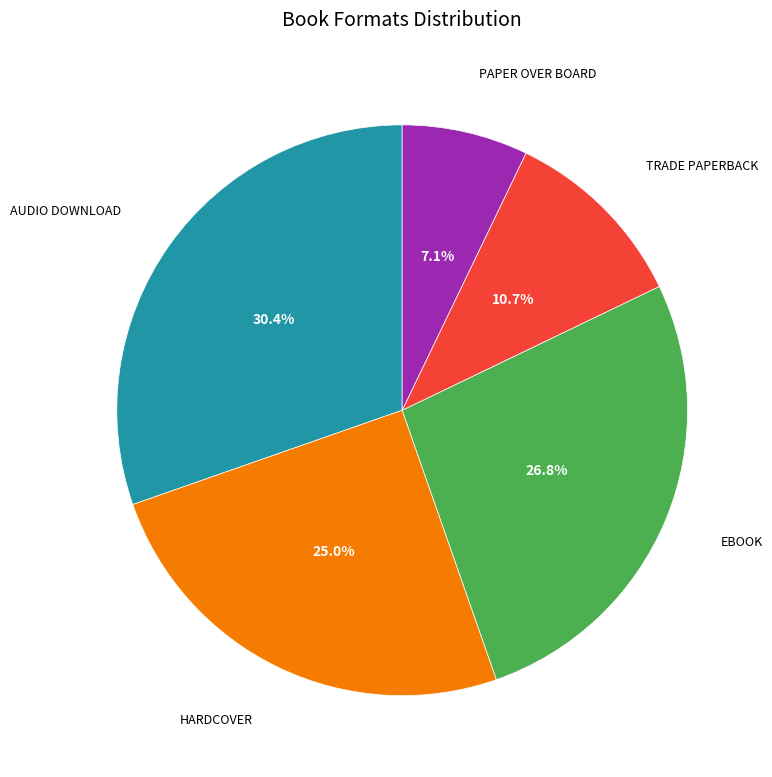

Is there any slice that represents more than half of the pie?

No